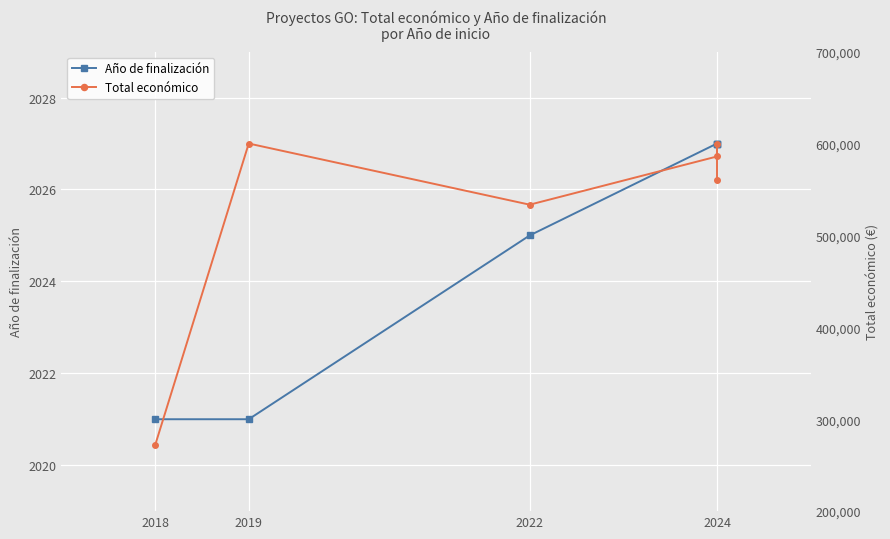

The Año de finalización series shows 2027 at 2024. True or false?

True